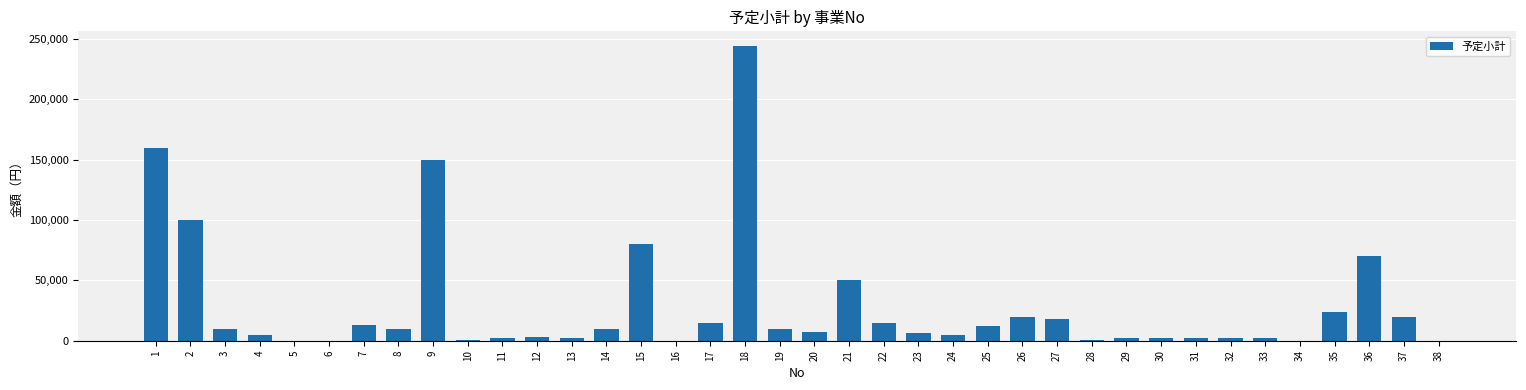

The value at 23 is 6000. True or false?

True